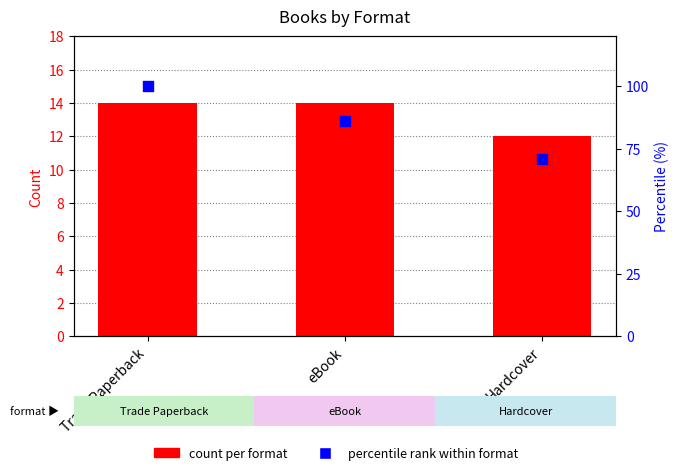

What are all the series names shown in the legend?

count per format, percentile rank within format